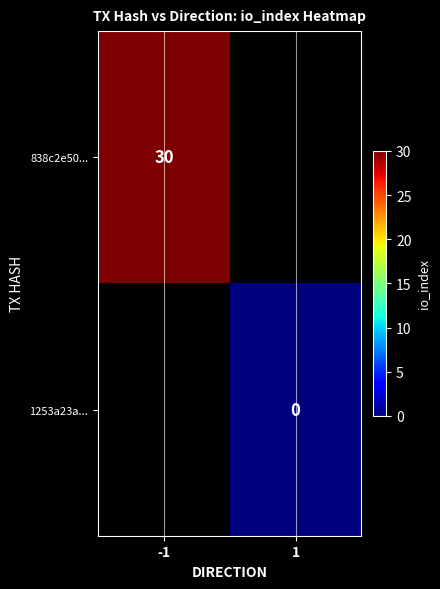

The 838c2e50... series shows 15 at -1. True or false?

False